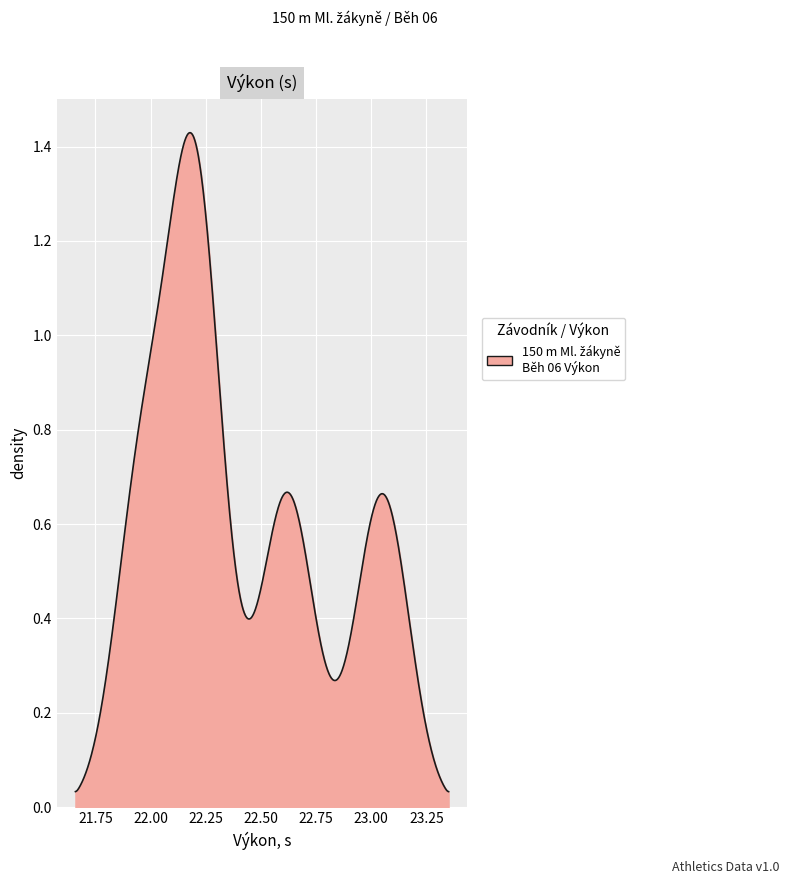

Does the chart have visible grid lines?

Yes